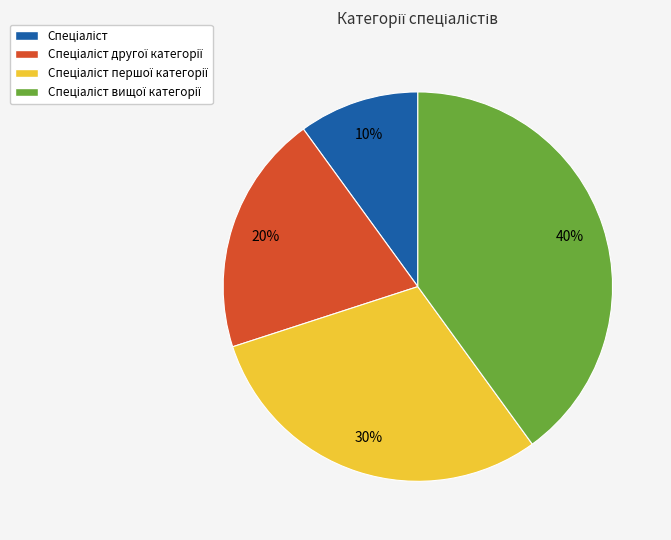

Does any single category account for the majority?

No